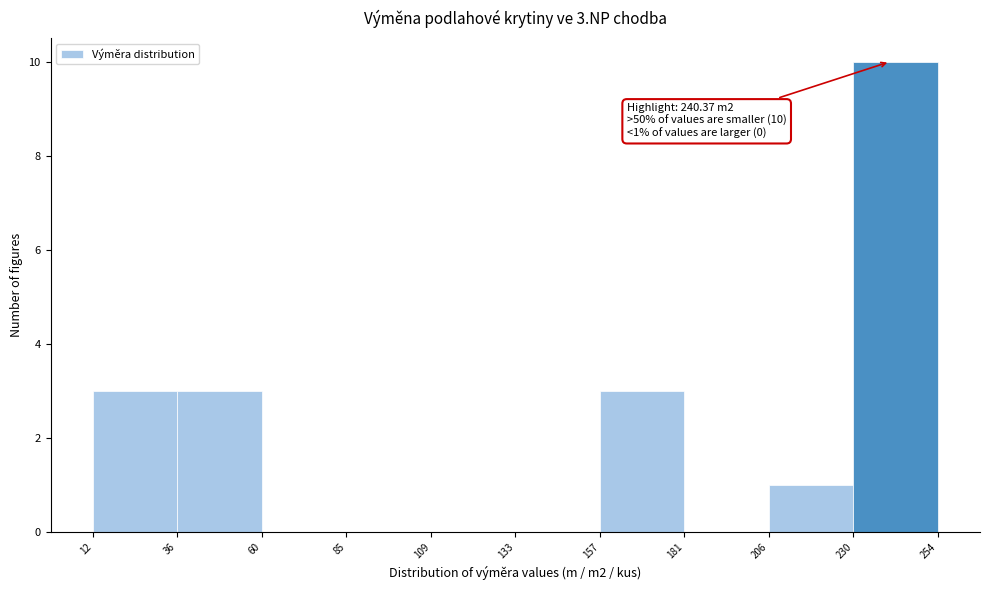

Over which range of the x-axis is the bar tallest?

230 to 254